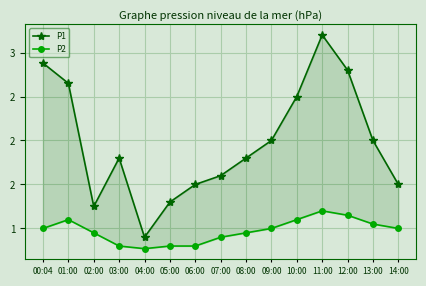

Reading right to left, extract all data points from this chart.

P1: 1.5	2.0	2.8	3.2	2.5	2.0	1.8	1.6	1.5	1.3	0.9	1.8	1.2	2.6	2.9
P2: 1.0	1.1	1.1	1.2	1.1	1.0	0.9	0.9	0.8	0.8	0.8	0.8	0.9	1.1	1.0